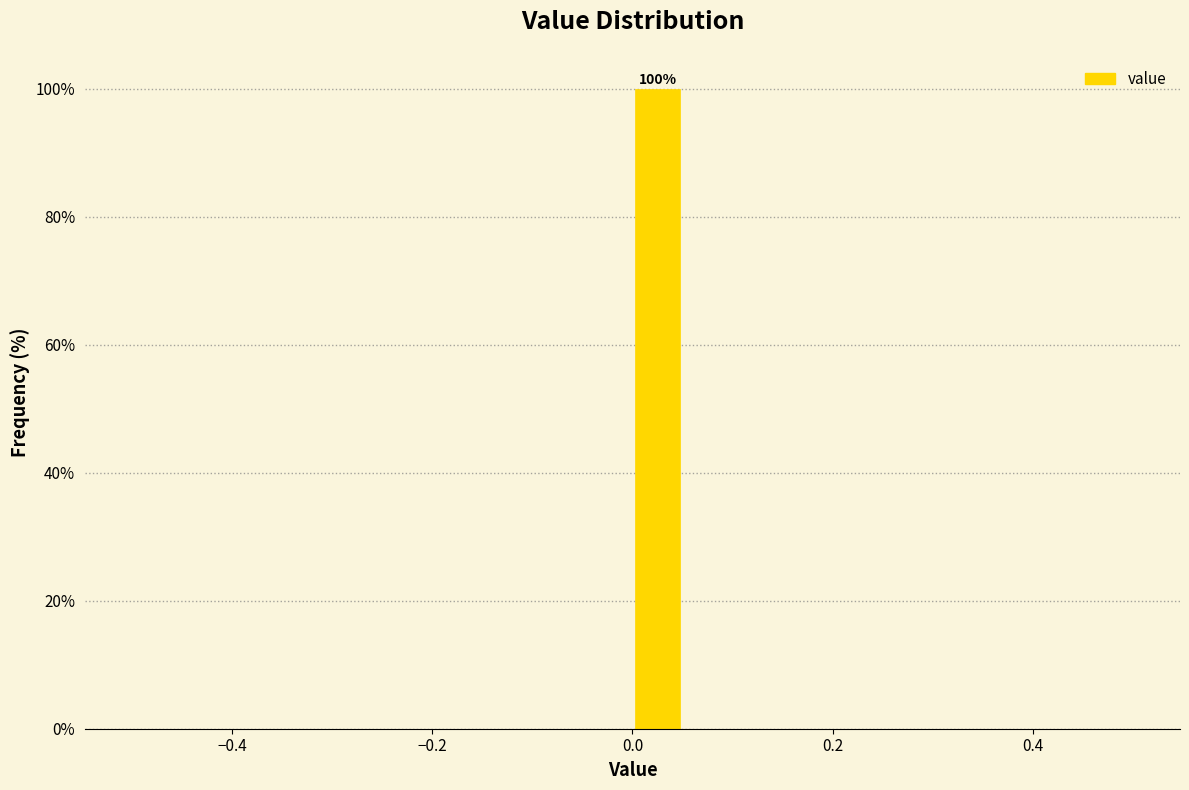

Read against the x-axis, roughly where is the centre of the tallest bar?

0.02